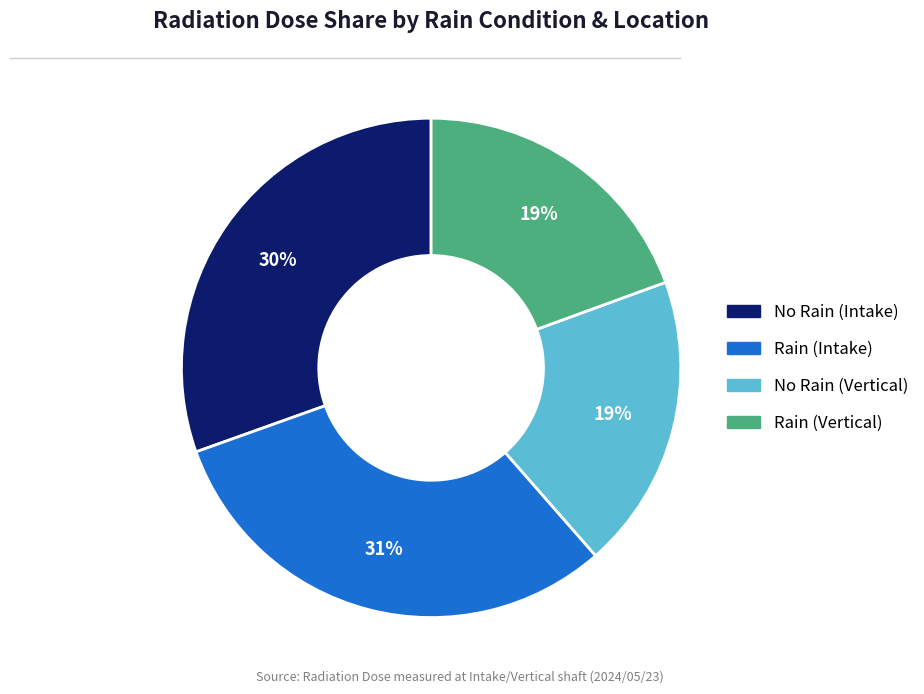

Is there any slice that represents more than half of the pie?

No